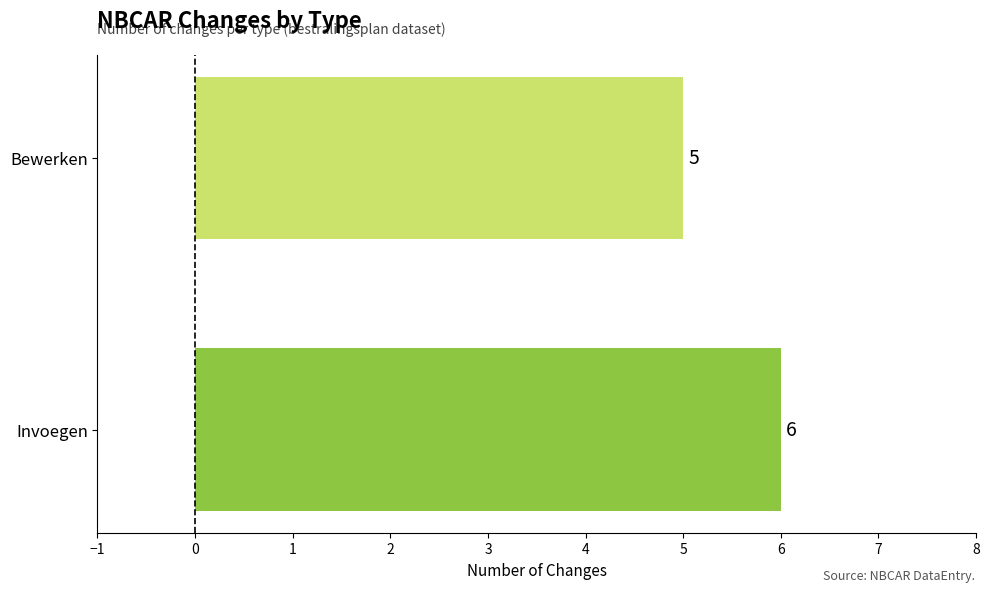

Count the values in the range 5 to 6.

2